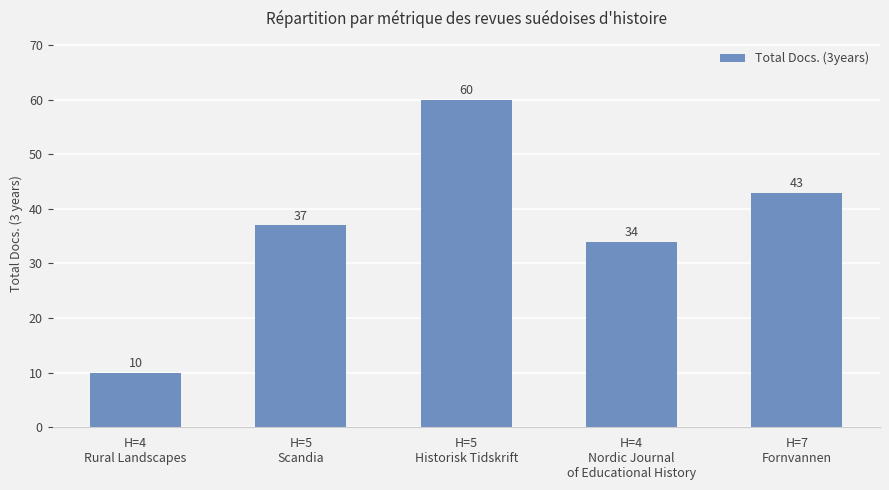

What is the minimum value shown in the chart?

10